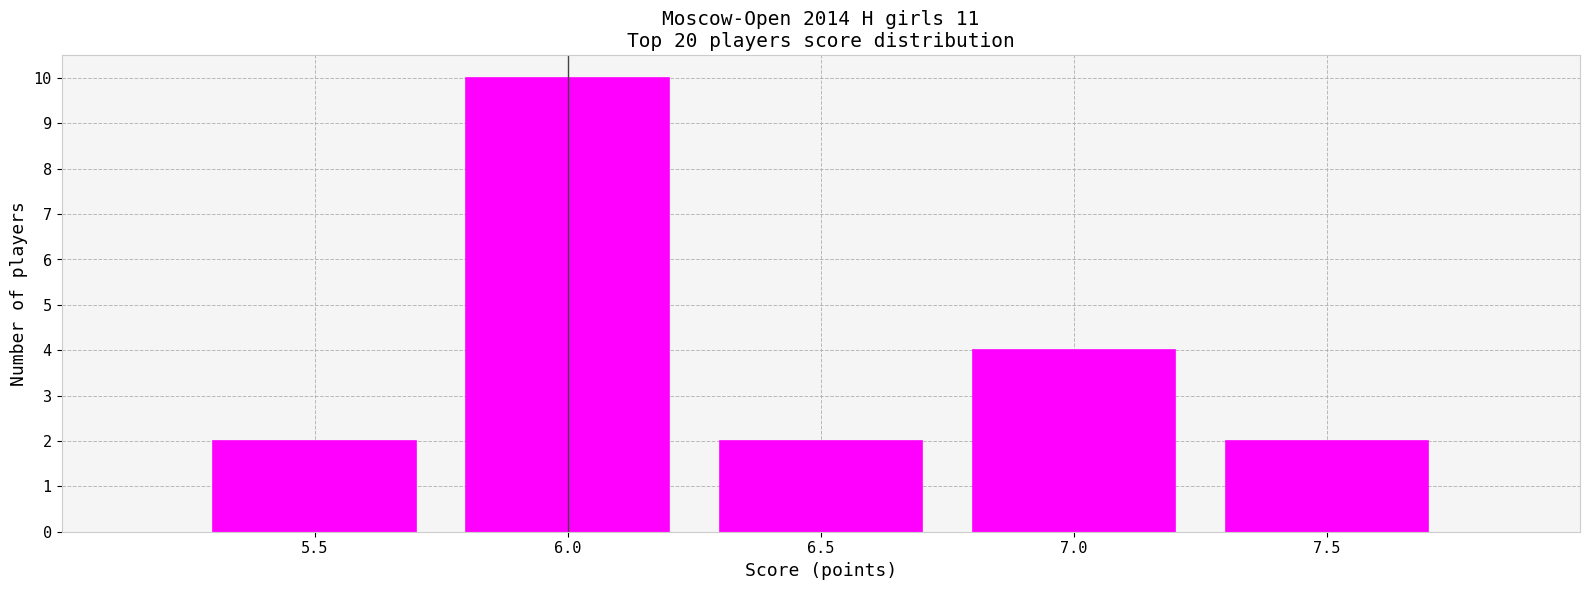

Reading left to right, transcribe all the data shown in this chart.

2	10	2	4	2